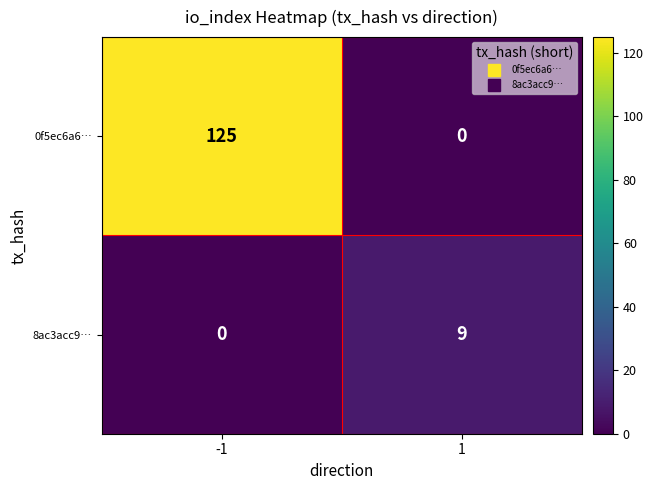

Reading right to left, extract all data points from this chart.

0f5ec6a6…: 0	125
8ac3acc9…: 9	0